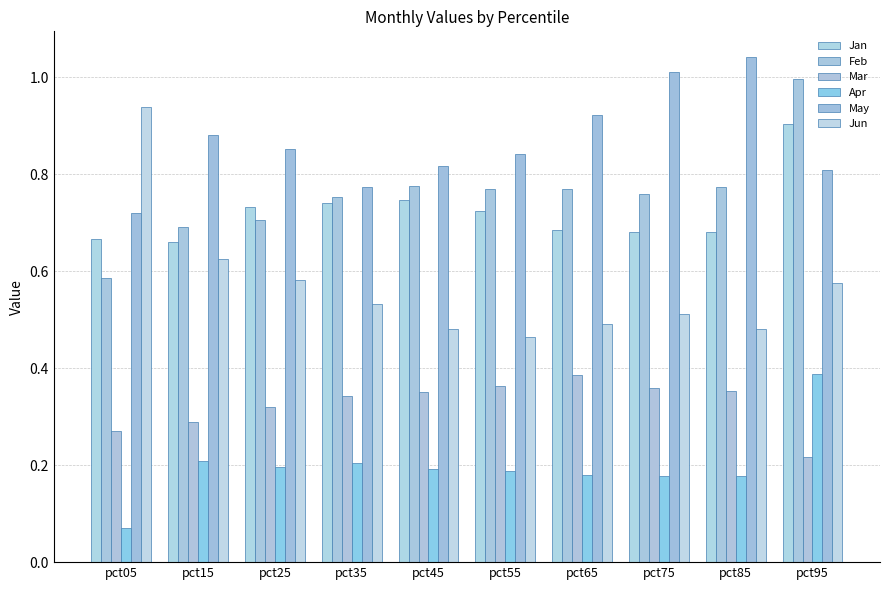

Between pct45 and pct95, which series saw the biggest shift?

Feb